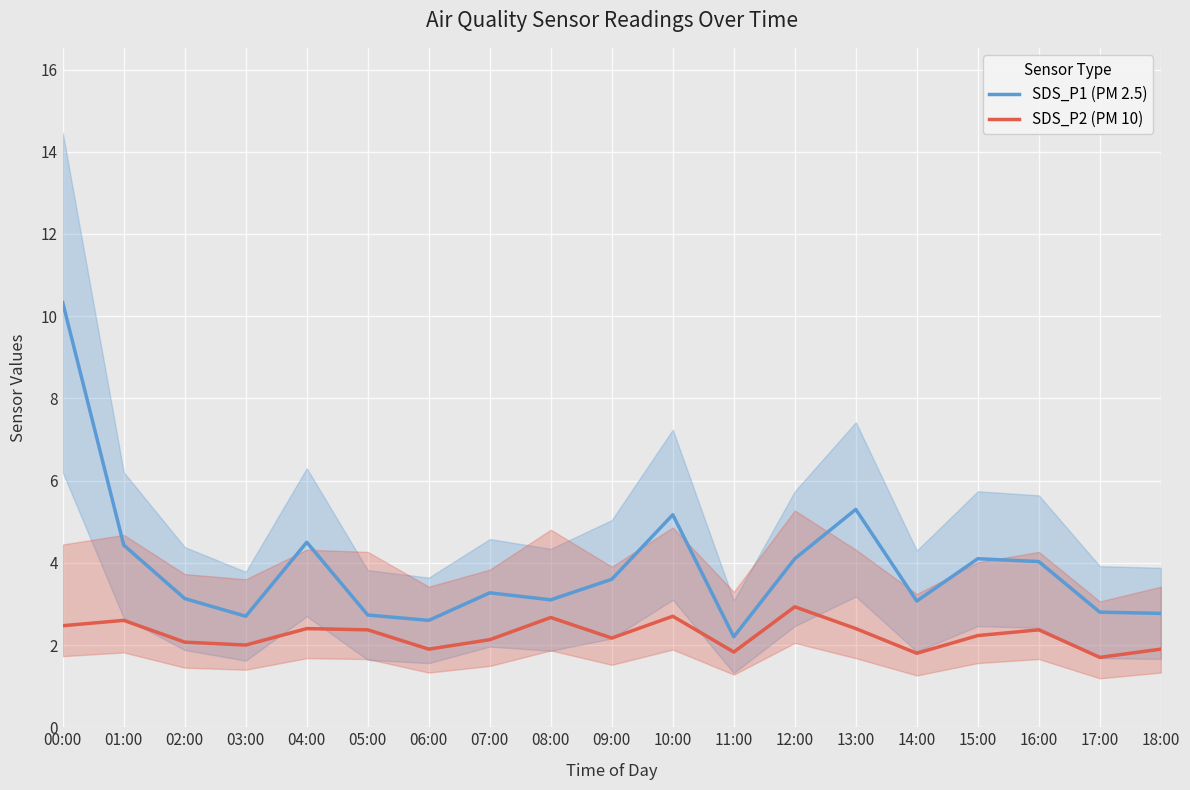

True or false: SDS_P1 (PM 2.5) and SDS_P2 (PM 10) cross at least once.

False